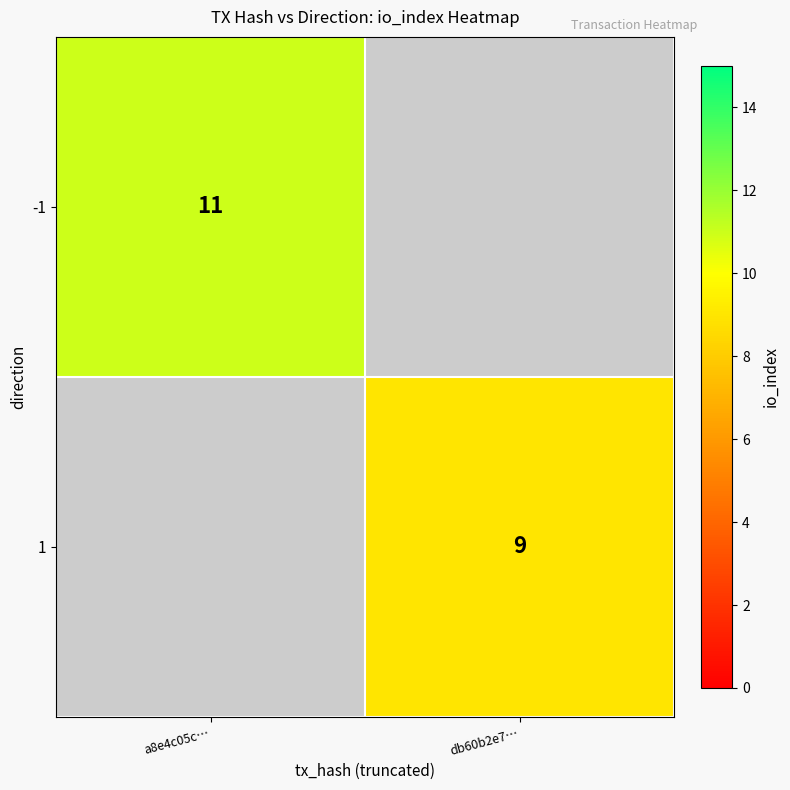

Is it true that -1 equals 11 at a8e4c05c…?

True